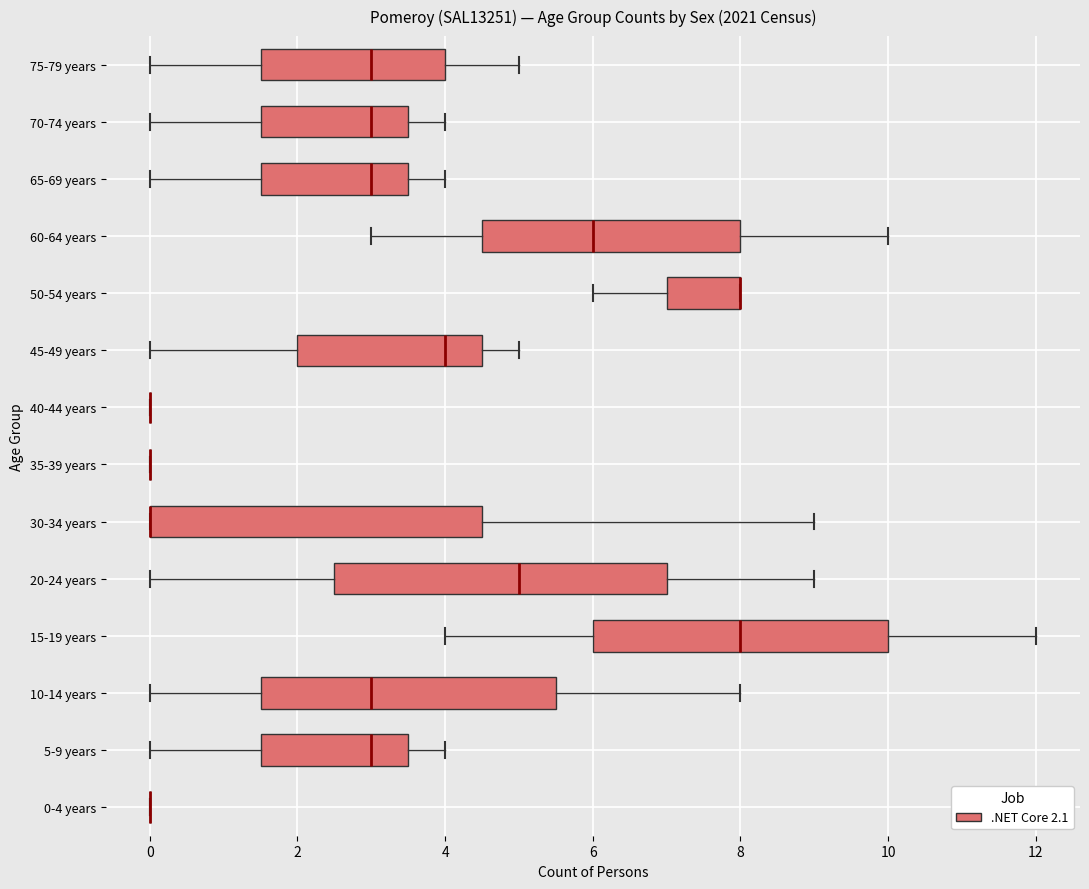

Reading bottom to top, read every box against the x-axis: the position of its median line, the range the box covers, and the ends of its whiskers. The values are not printed on the chart, so give them approximately, as read against the axis.

0-4 years: box collapsed to a line at 0.0, whiskers 0.0 to 0.0
5-9 years: median 3.0, box 1.6 to 3.6, whiskers 0.0 to 4.0
10-14 years: median 3.0, box 1.6 to 5.6, whiskers 0.0 to 8.0
15-19 years: median 8.0, box 6.0 to 10.0, whiskers 4.0 to 12.0
20-24 years: median 5.0, box 2.6 to 7.0, whiskers 0.0 to 9.0
30-34 years: median 0.0 (drawn on the box's left edge), box 0.0 to 4.6, whiskers 0.0 to 9.0
35-39 years: box collapsed to a line at 0.0, whiskers 0.0 to 0.0
40-44 years: box collapsed to a line at 0.0, whiskers 0.0 to 0.0
45-49 years: median 4.0, box 2.0 to 4.6, whiskers 0.0 to 5.0
50-54 years: median 8.0 (drawn on the box's right edge), box 7.0 to 8.0, whiskers 6.0 to 8.0
60-64 years: median 6.0, box 4.6 to 8.0, whiskers 3.0 to 10.0
65-69 years: median 3.0, box 1.6 to 3.6, whiskers 0.0 to 4.0
70-74 years: median 3.0, box 1.6 to 3.6, whiskers 0.0 to 4.0
75-79 years: median 3.0, box 1.6 to 4.0, whiskers 0.0 to 5.0